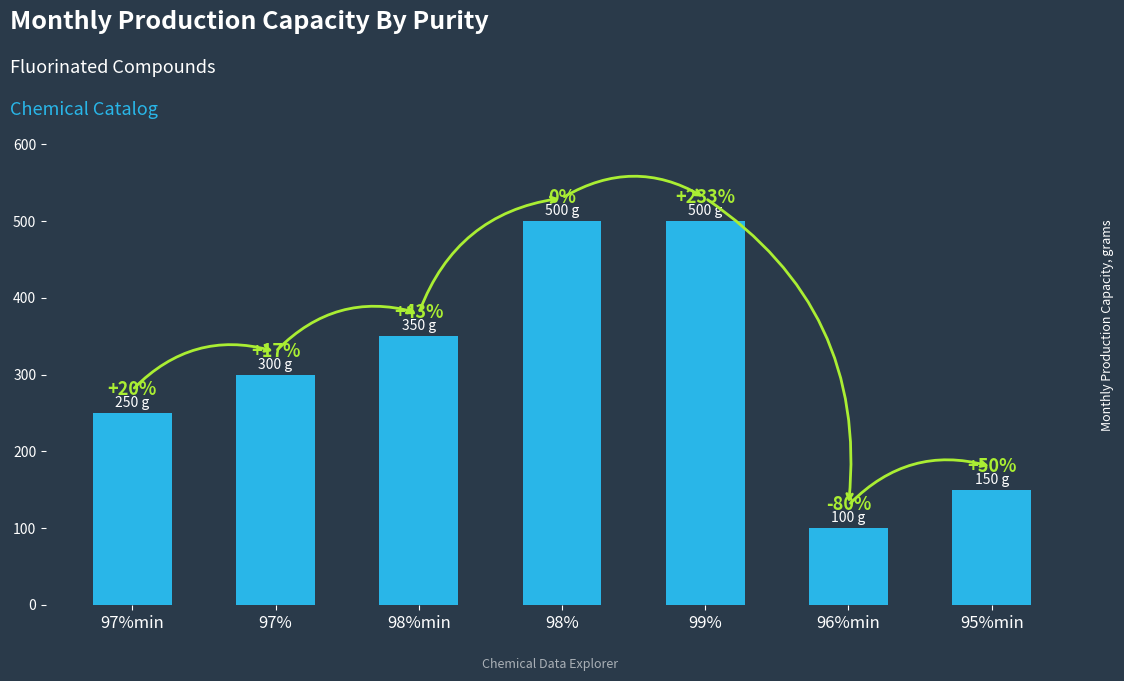

At which label does the data first exceed 300?

98%min